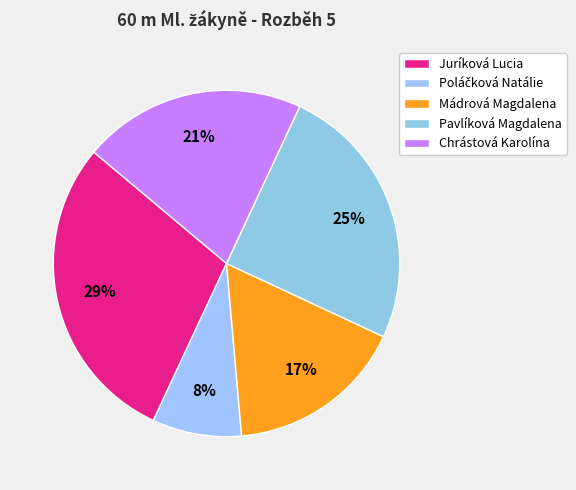

What percentage is the Poláčková Natálie slice, to the nearest percent?

8%